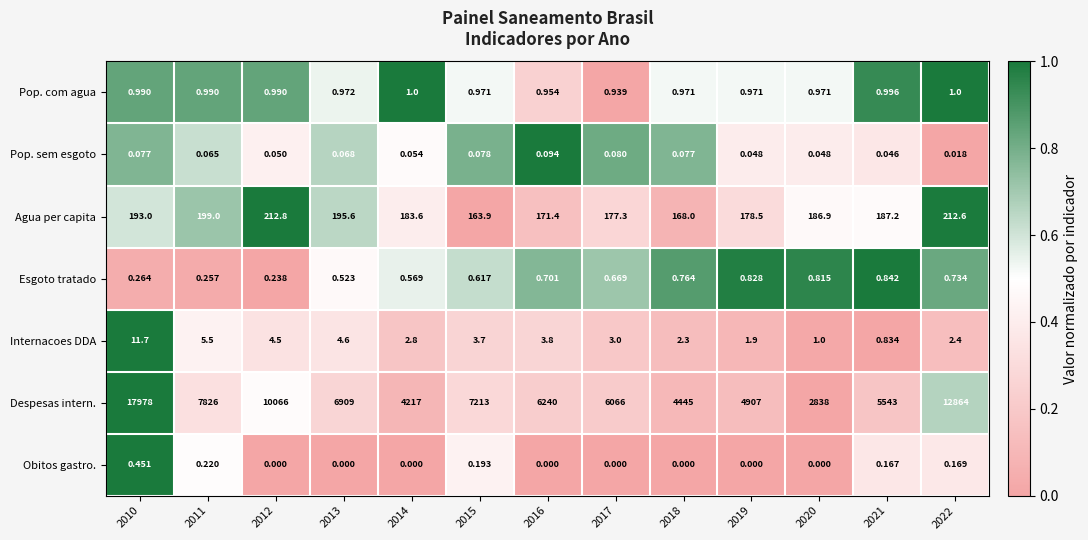

Is the value of Obitos gastro. at 2014 greater than the value of Despesas intern. at 2020?

No